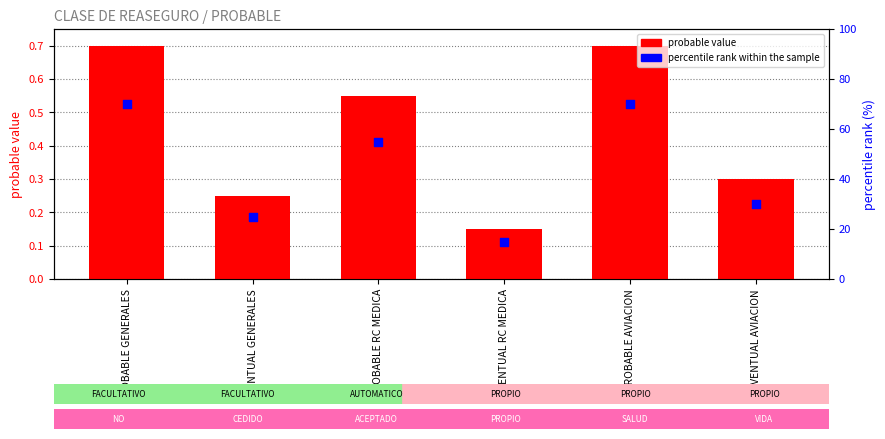

What is the total value across all series at PROBABLE RC MEDICA?

55.5